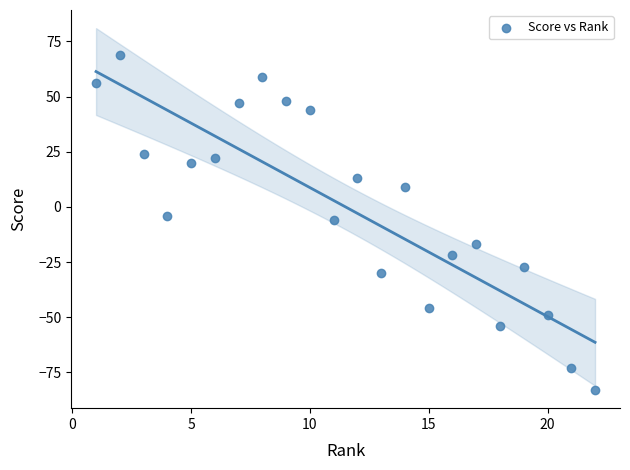

What is the range of X values (max minus min)?

21